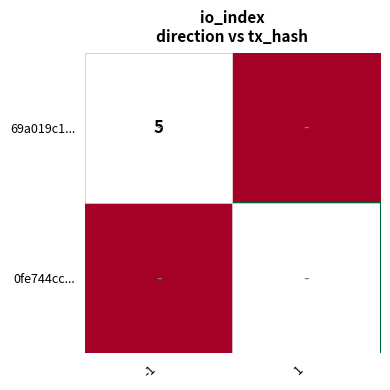

Is it true that 0fe744cc... equals 30 at 1?

False